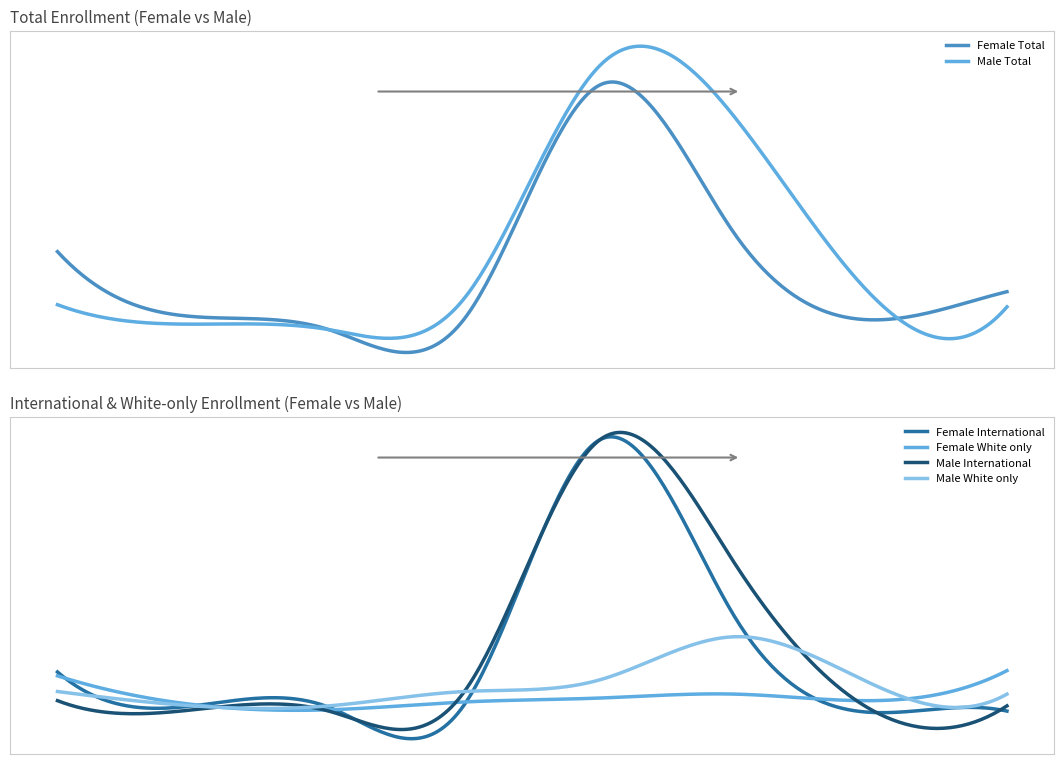

Is the value of Male International at Health Care Policy greater than the value of Female White only at Heinz General?

No